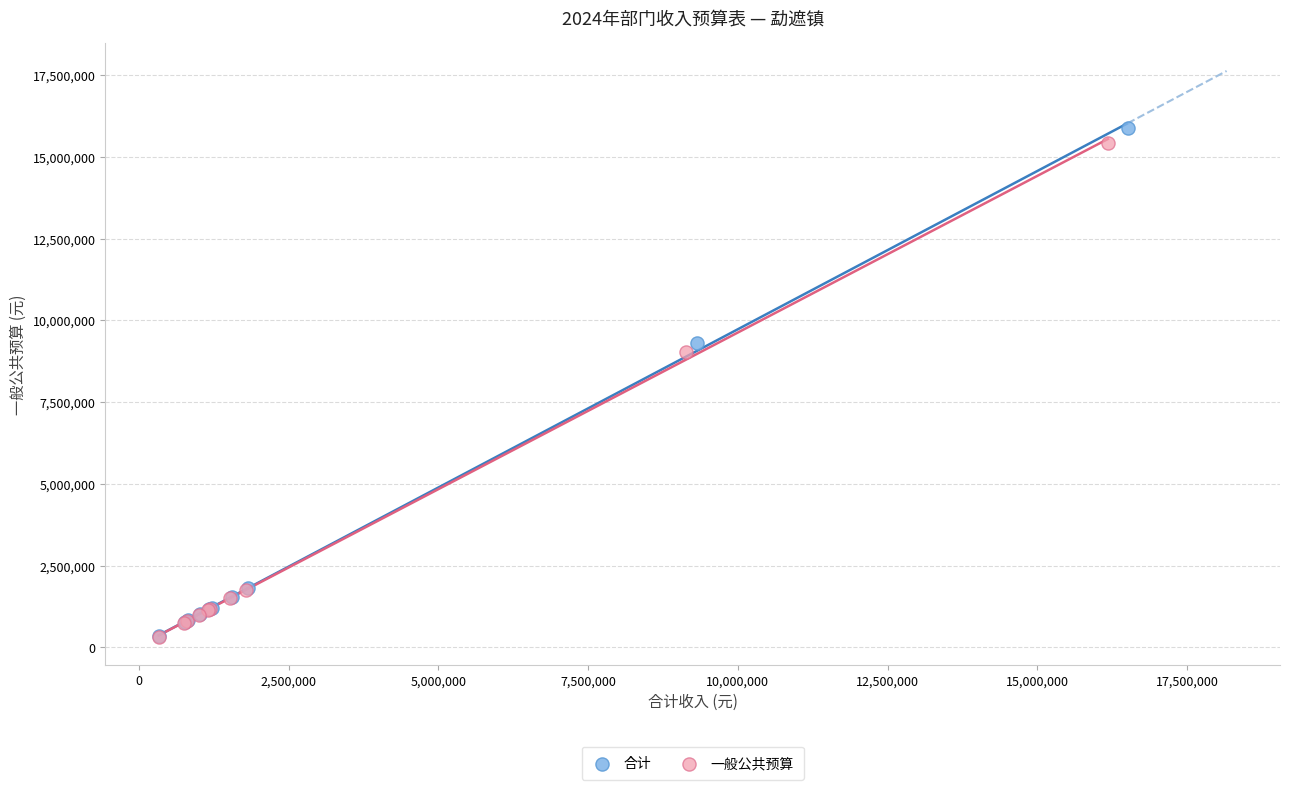

Which series has the largest Y range (max minus min)?

合计